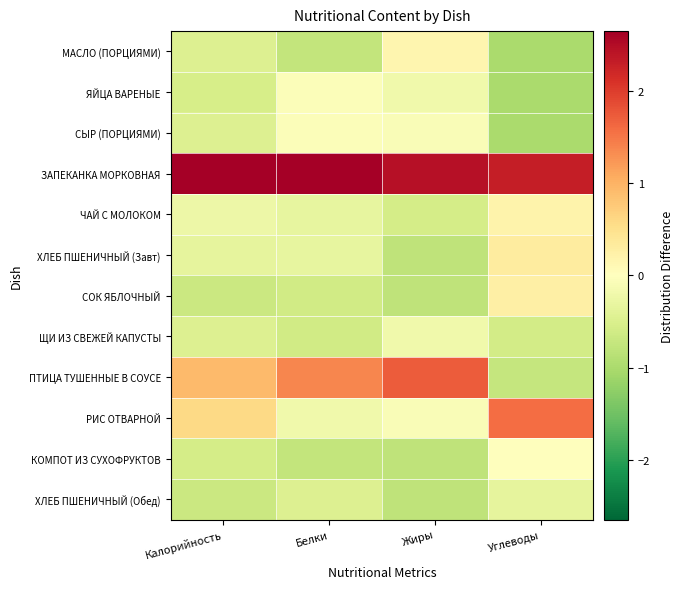

Which series has the largest range (max minus min)?

ПТИЦА ТУШЕННЫЕ В СОУСЕ